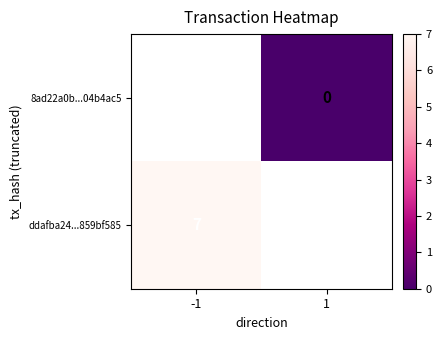

Rank the series by their average value, from highest to lowest.

ddafba24...859bf585, 8ad22a0b...04b4ac5